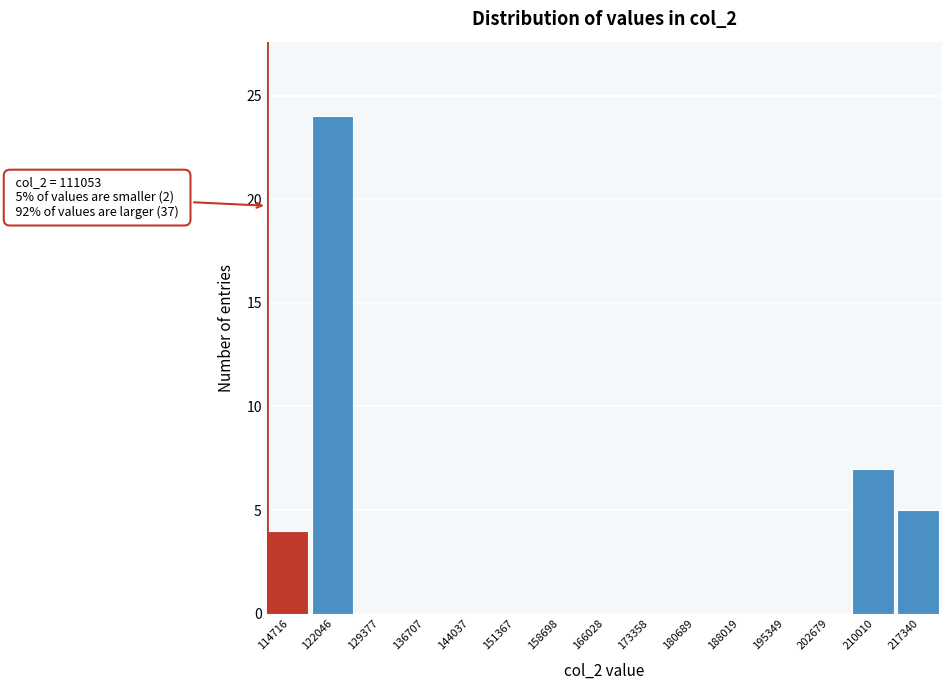

Over which range of the x-axis is the bar tallest?

118000 to 126000